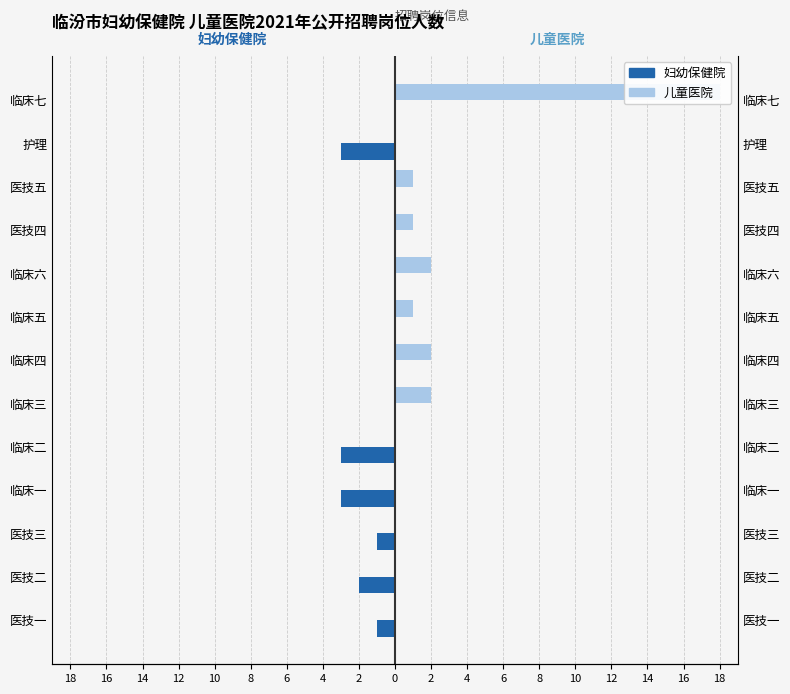

What is the minimum value for 妇幼保健院?

-3